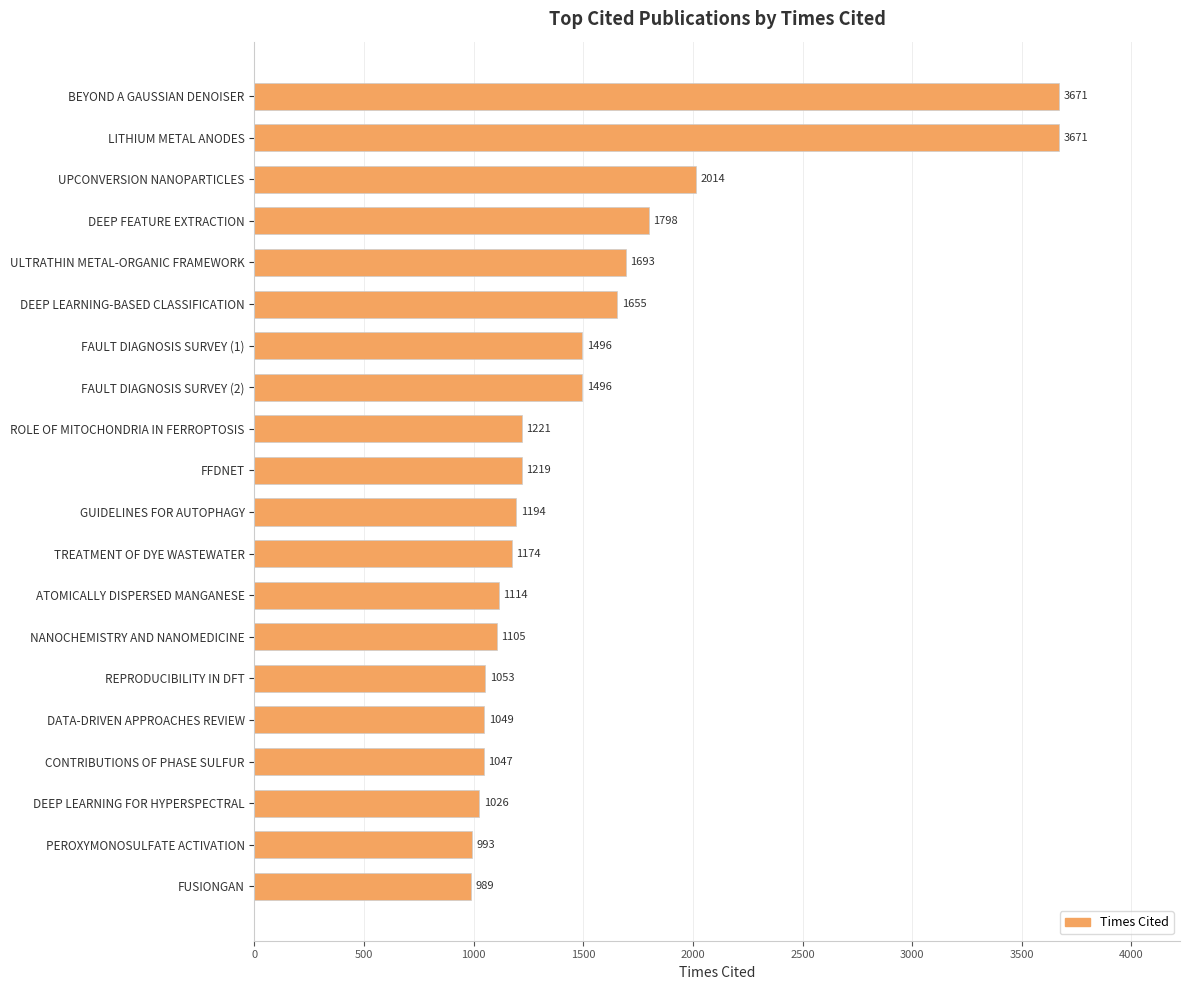

The chart shows a value of 1655 at DEEP LEARNING-BASED CLASSIFICATION. True or false?

True